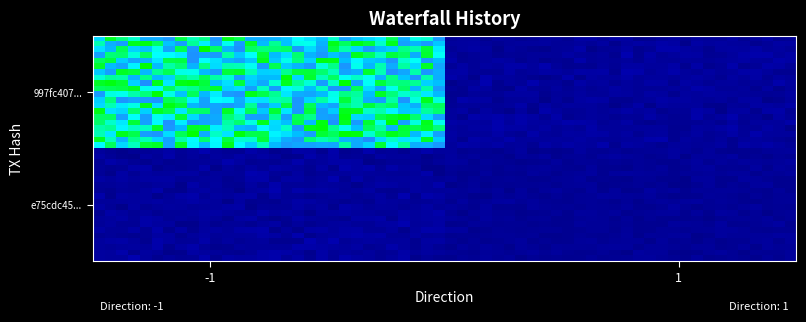

Reading right to left, extract all data points from this chart.

997fc407992c461ea44aa15327b16986c182d93: io_index=1195	direction=-1
e75cdc45342343c848d76fb28b5a726ad68e936: io_index=20	direction=1